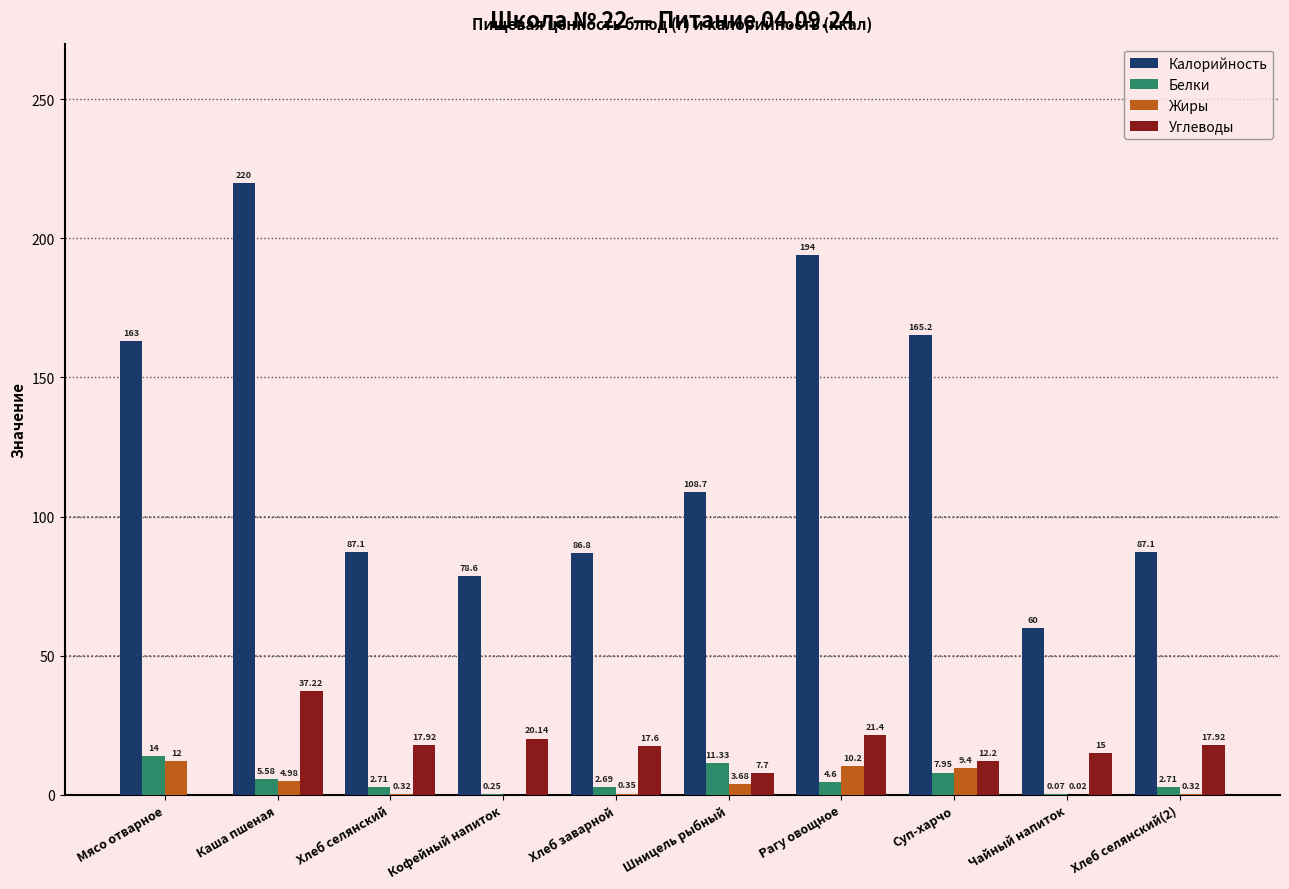

Which series changed the most between Шницель рыбный and Рагу овощное?

Калорийность